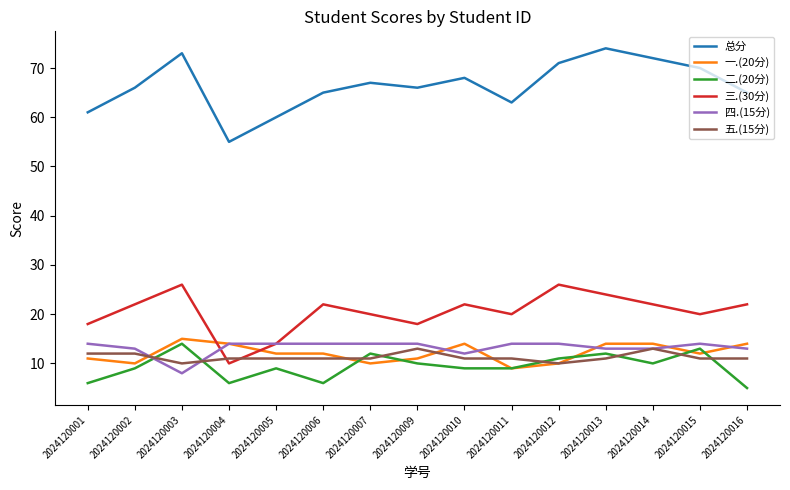

Which label corresponds to the smallest value in the chart?

2024120016